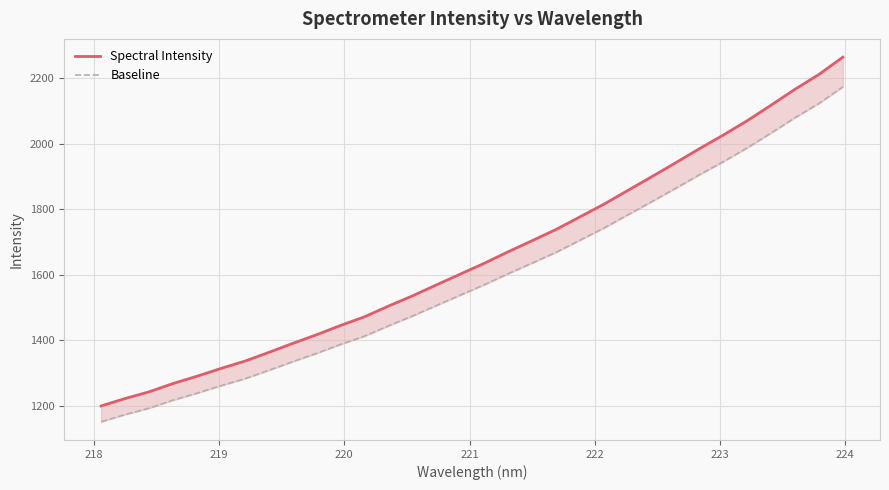

How many values in the Spectral Intensity series are below 1635?

16